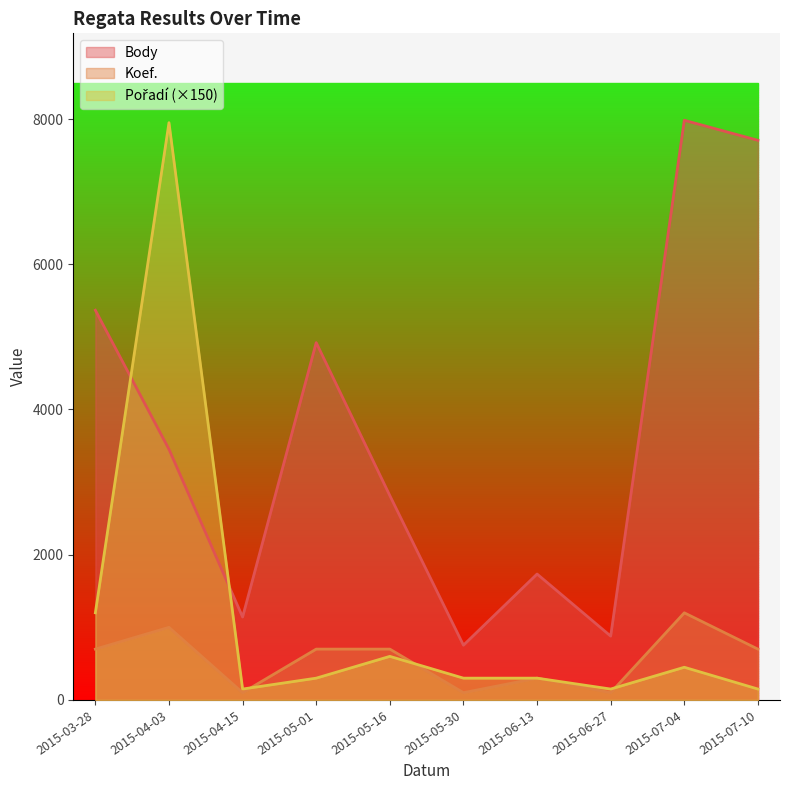

True or false: Pořadí and Body intersect in this chart.

True